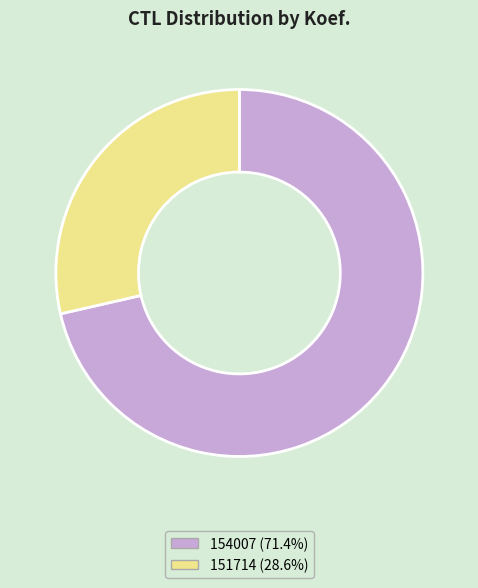

What is the ratio of the value at 151714 (28.6%) to the value at 154007 (71.4%)?

0.4